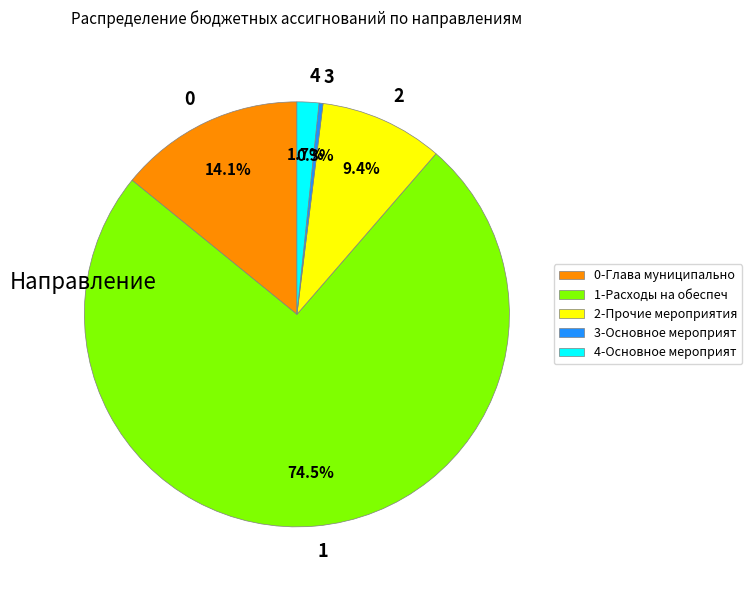

Do 0 and 4 together represent more than half of the pie?

No